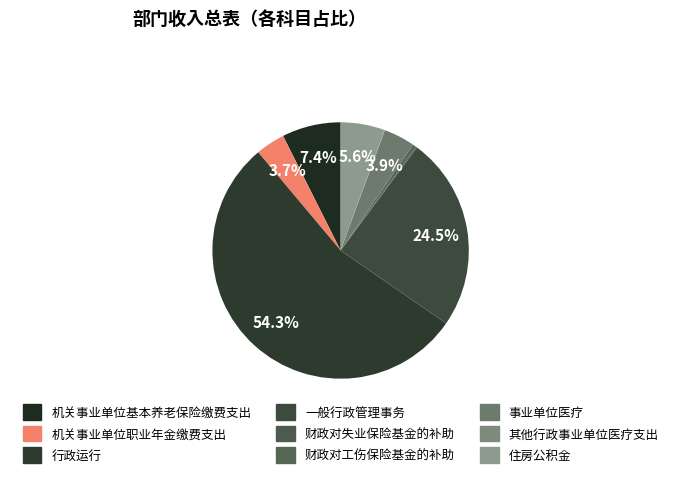

The 财政对失业保险基金的补助 slice represents 0% of the pie. True or false?

True